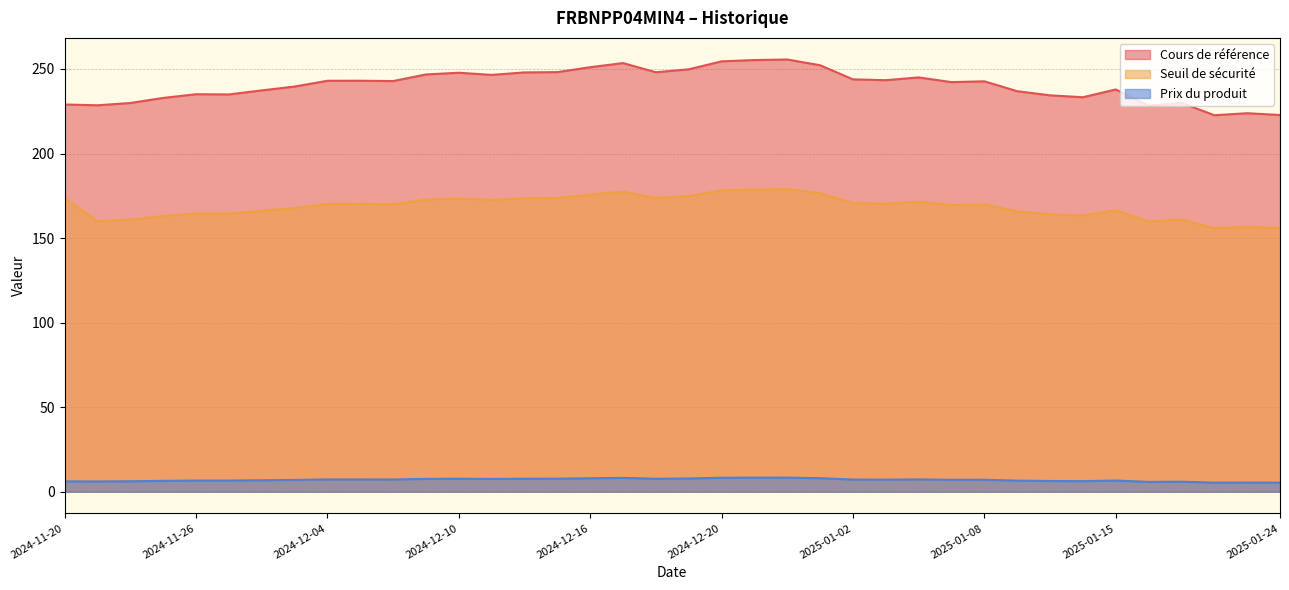

What are all the series names shown in the legend?

Cours de référence, Seuil de sécurité, Prix du produit